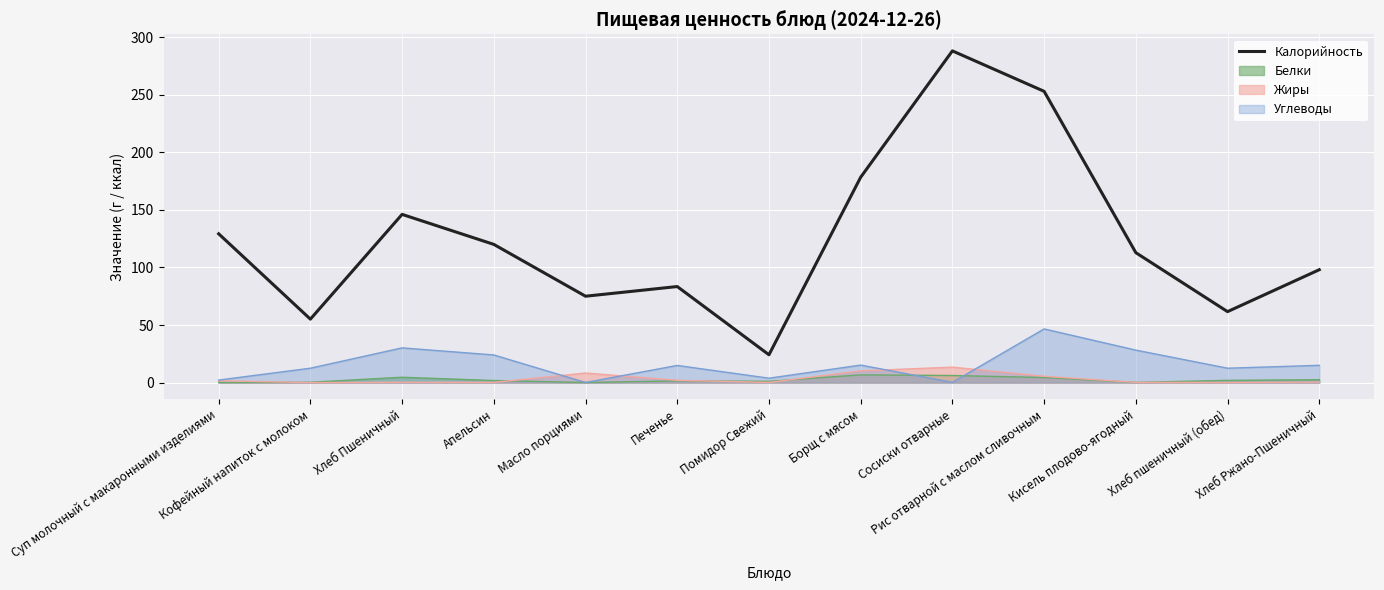

What is the label of the 2nd point from the left?

Кофейный напиток с молоком